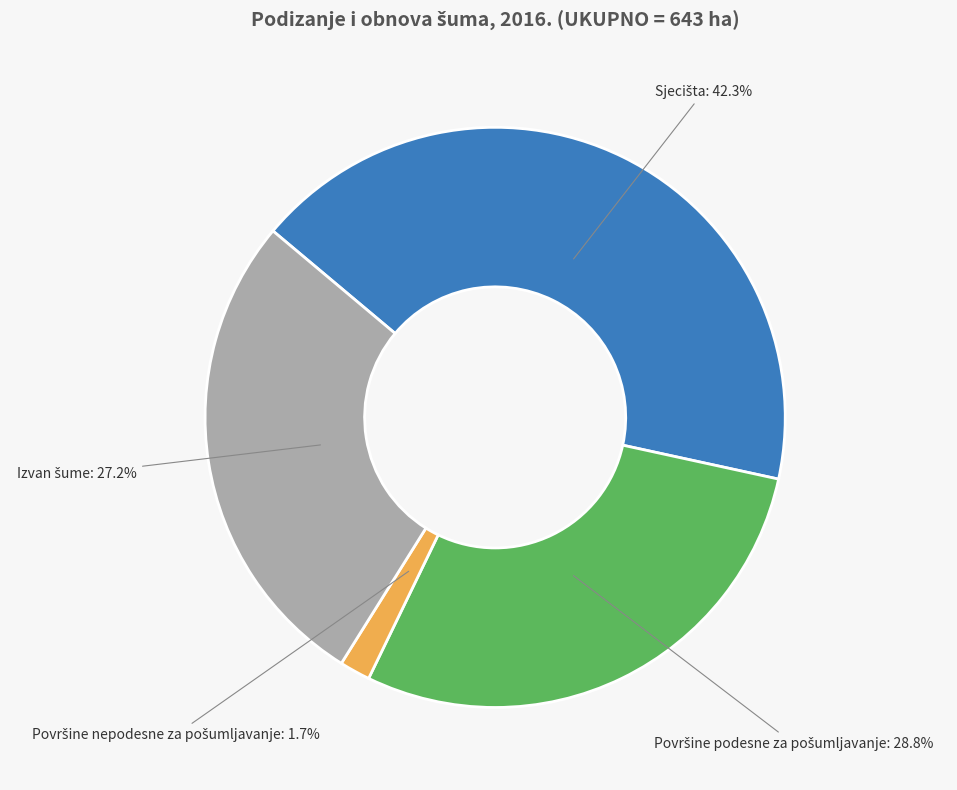

Does any single category account for the majority?

No